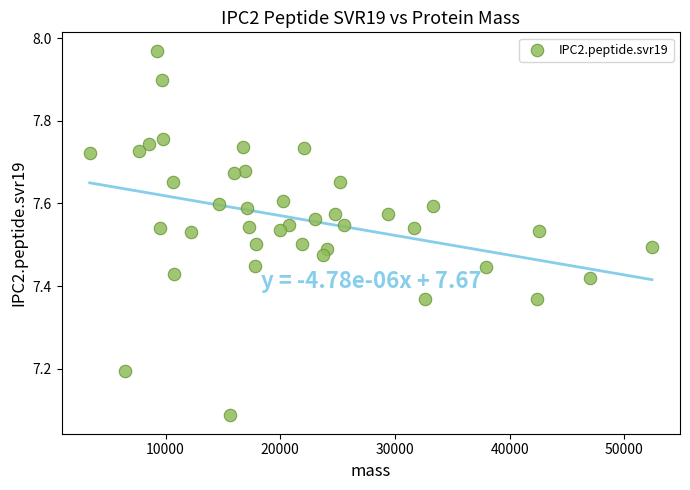

What is the range of Y values (max minus min)?

0.9